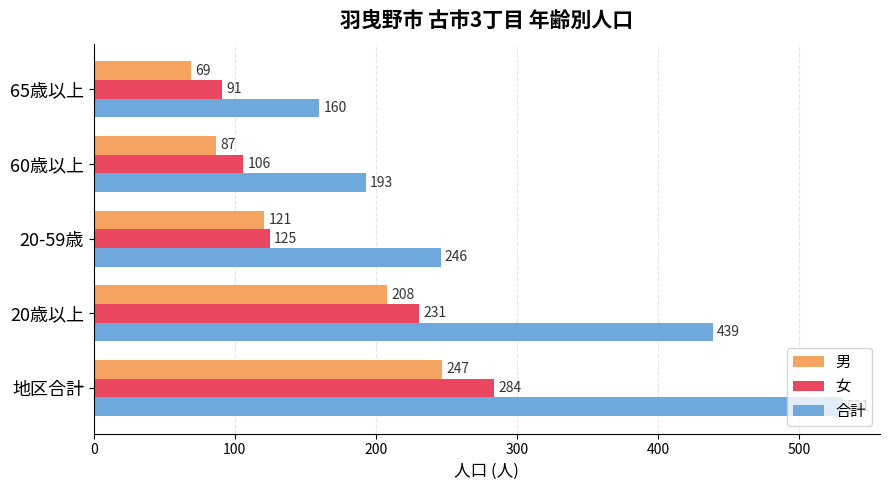

Which series has the largest range (max minus min)?

合計